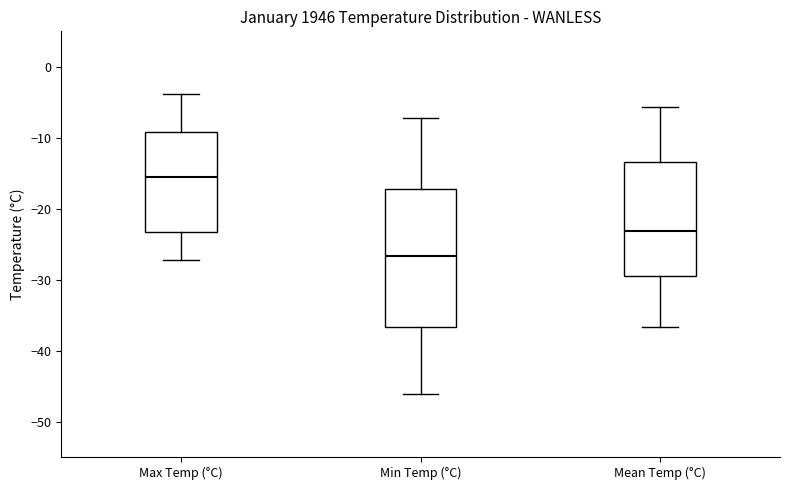

Which box has the highest median line?

Max Temp (°C)